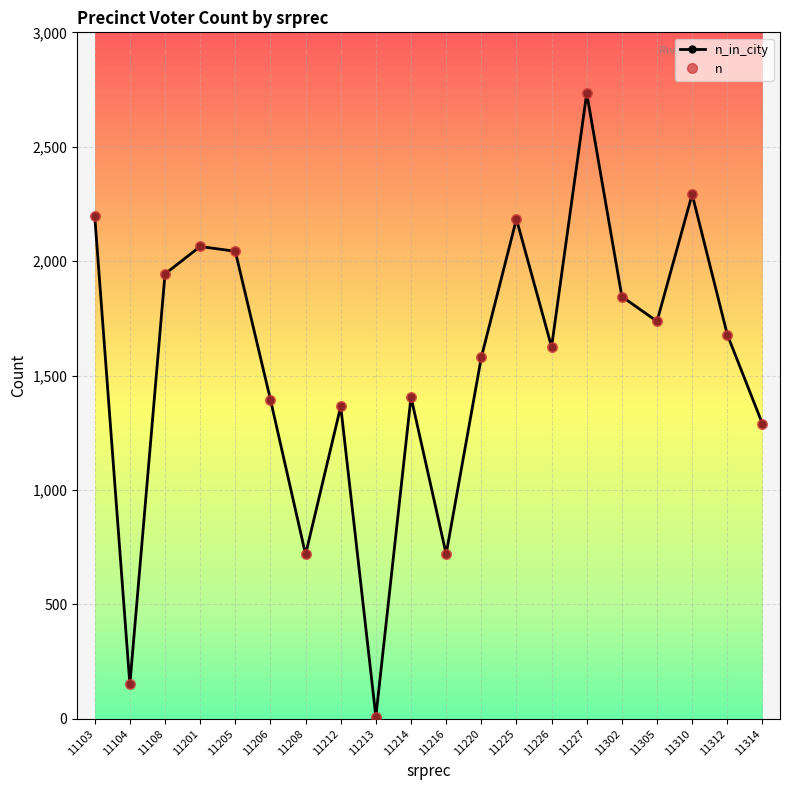

Is the value of n_in_city at 11212 greater than the value of n at 11314?

Yes